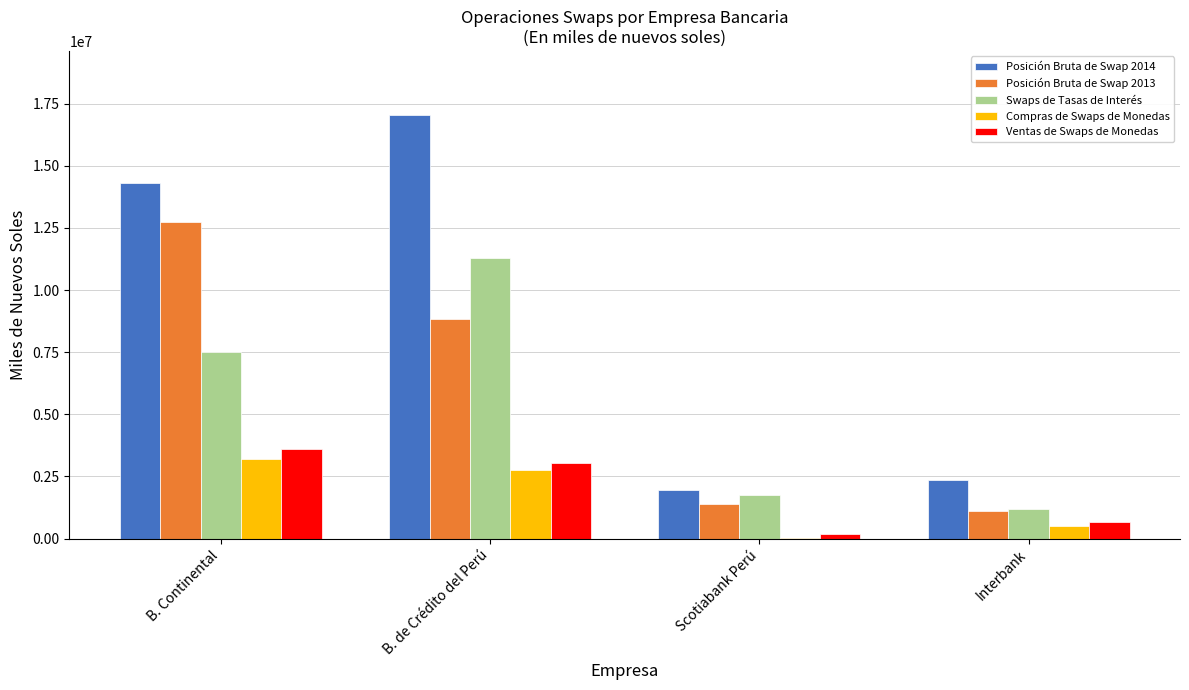

Which category has the highest value across all series?

B. de Crédito del Perú